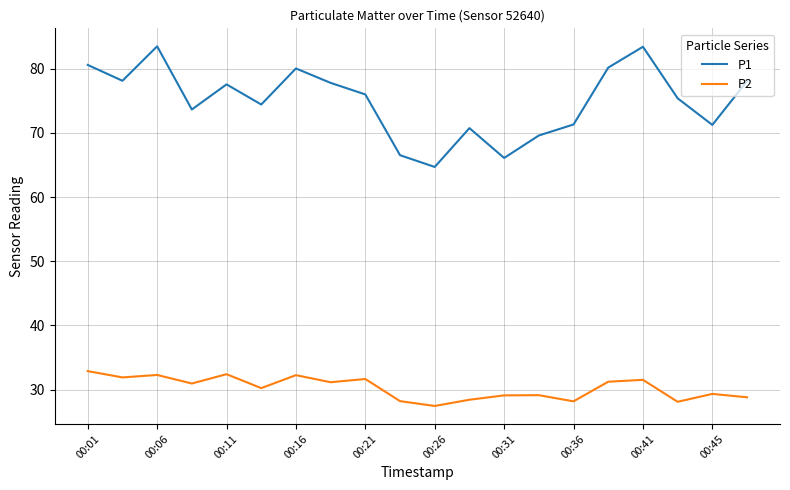

Which series has the largest range (max minus min)?

P1